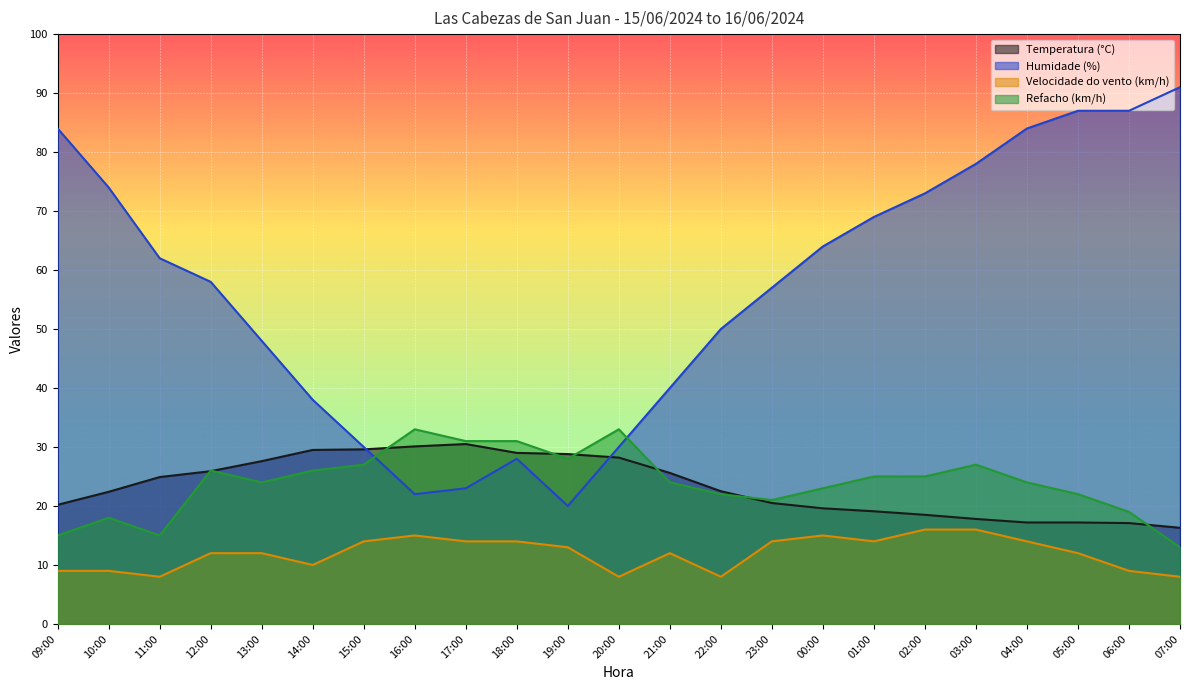

Where do Temperatura (°C) and Humidade (%) first cross each other?

15:00 and 16:00